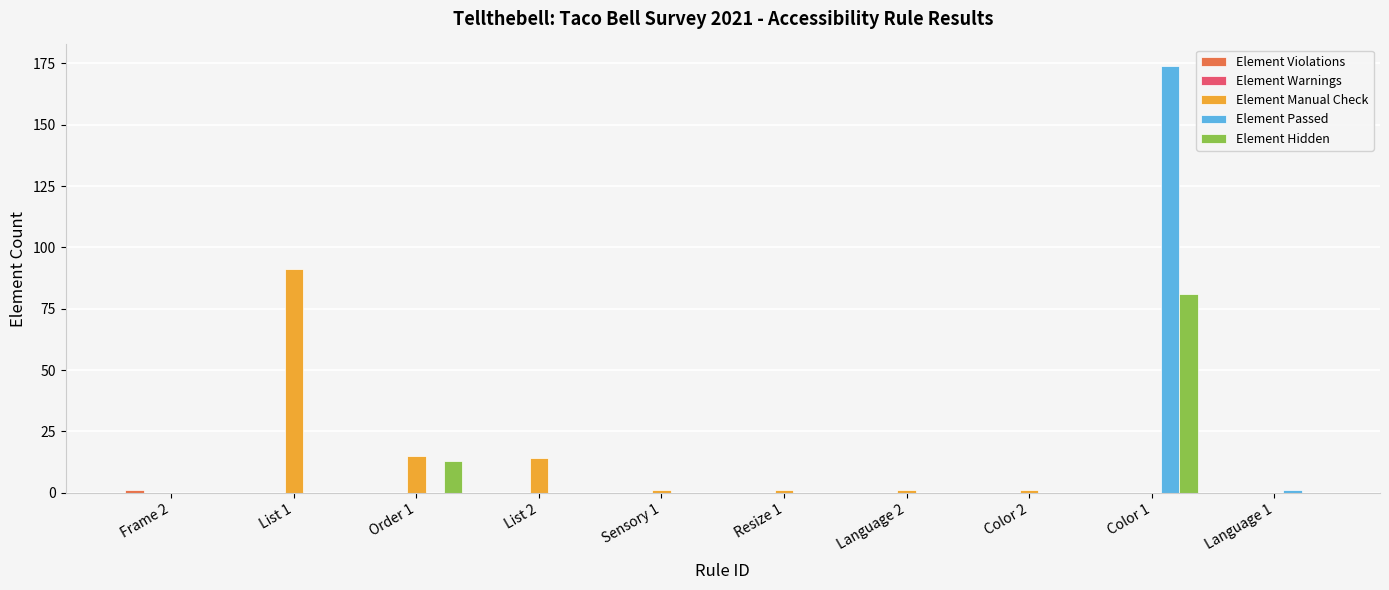

Where is Element Hidden nearest to the value 40?

Order 1